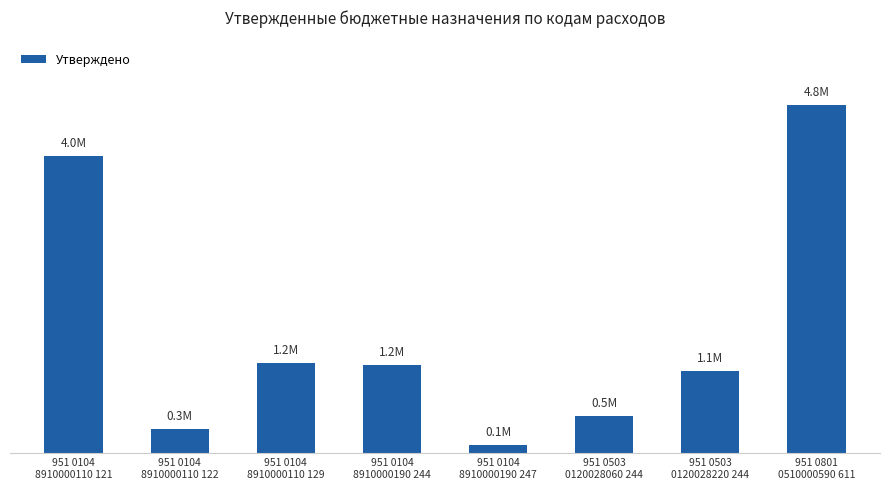

What is the label of the 7th bar from the left?

951 0503
0120028220 244